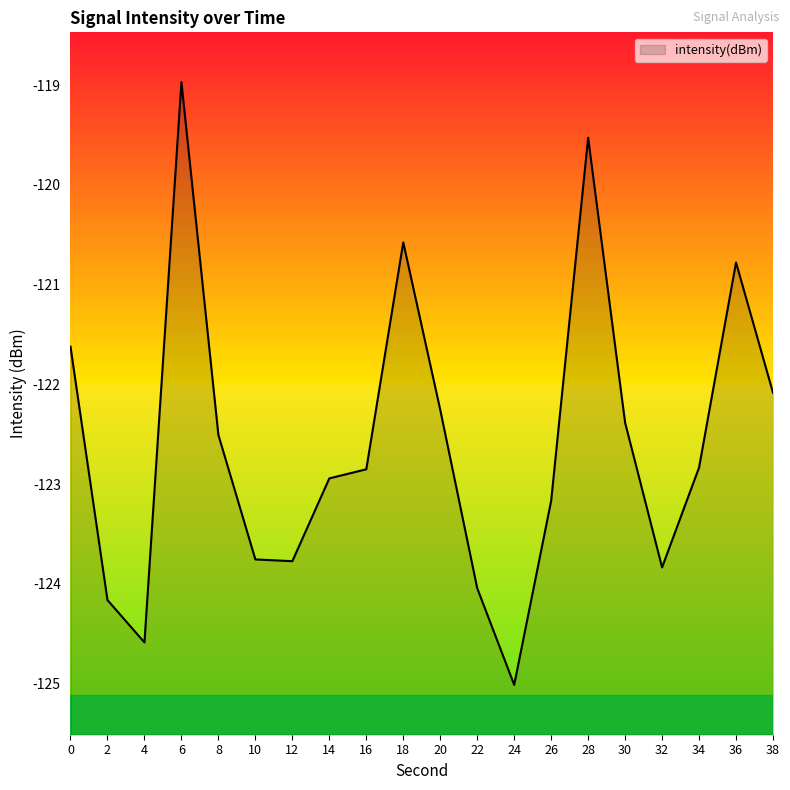

What is the sum of all values?

-2451.7